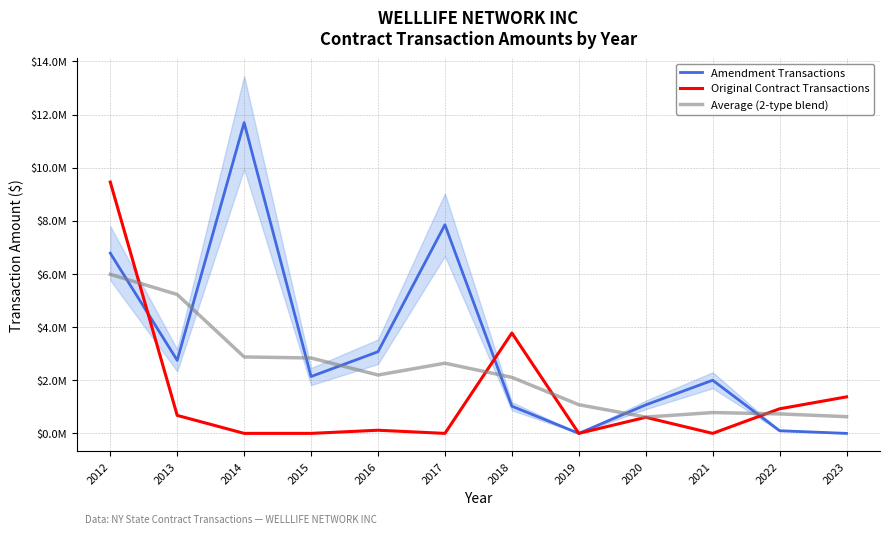

What are all the series names shown in the legend?

Amendment Transactions, Original Contract Transactions, Average (2-type blend)